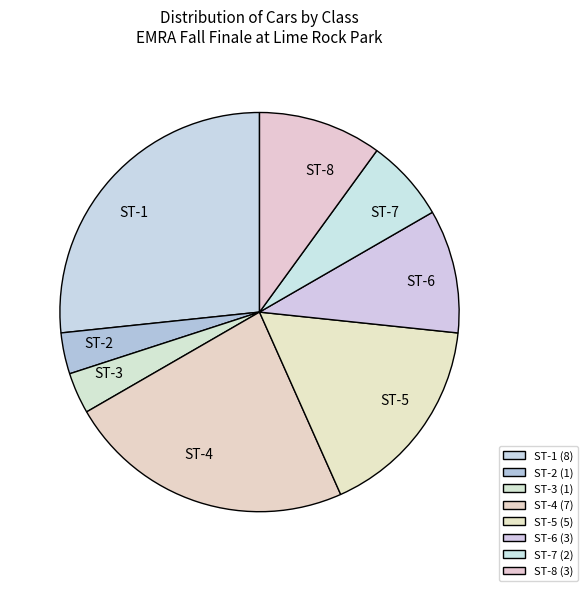

Which has a higher value, ST-3 or ST-1?

ST-1